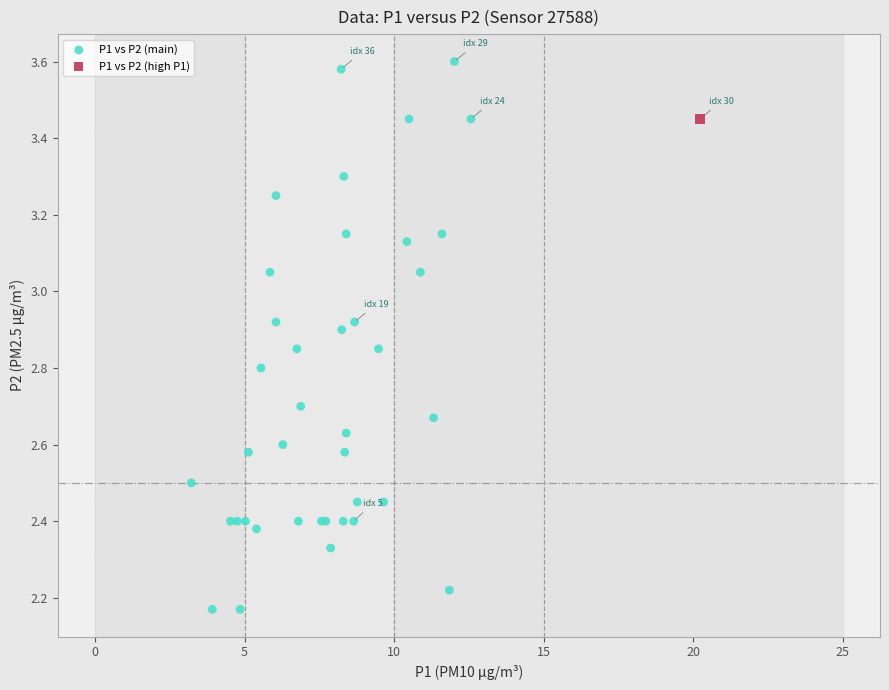

What are all the series names shown in the legend?

P1 vs P2 (main), P1 vs P2 (high P1)